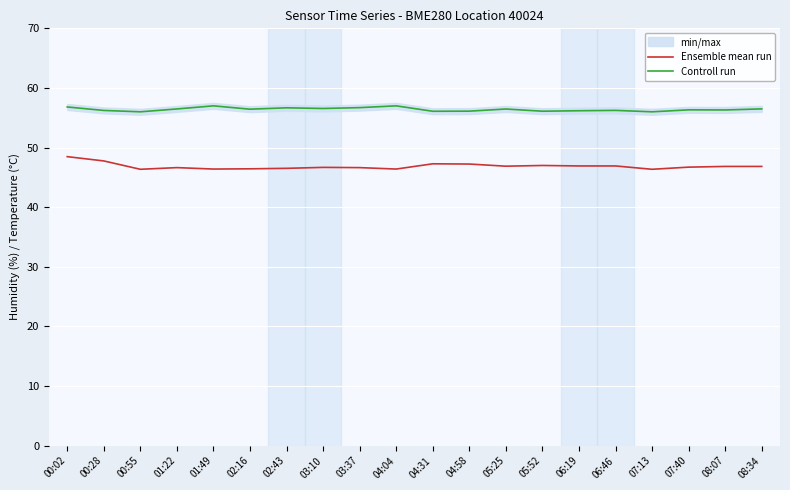

Reading left to right, extract all data points from this chart.

Ensemble mean run: 00:02=48.5	00:28=47.8	00:55=46.4	01:22=46.6	01:49=46.4	02:16=46.4	02:43=46.5	03:10=46.7	03:37=46.6	04:04=46.4	04:31=47.3	04:58=47.2	05:25=46.9	05:52=47.0	06:19=46.9	06:46=46.9	07:13=46.4	07:40=46.7	08:07=46.8	08:34=46.8
Controll run: 00:02=56.8	00:28=56.2	00:55=56.0	01:22=56.5	01:49=57.0	02:16=56.4	02:43=56.7	03:10=56.6	03:37=56.7	04:04=57.0	04:31=56.1	04:58=56.1	05:25=56.5	05:52=56.1	06:19=56.2	06:46=56.2	07:13=56.0	07:40=56.3	08:07=56.3	08:34=56.5